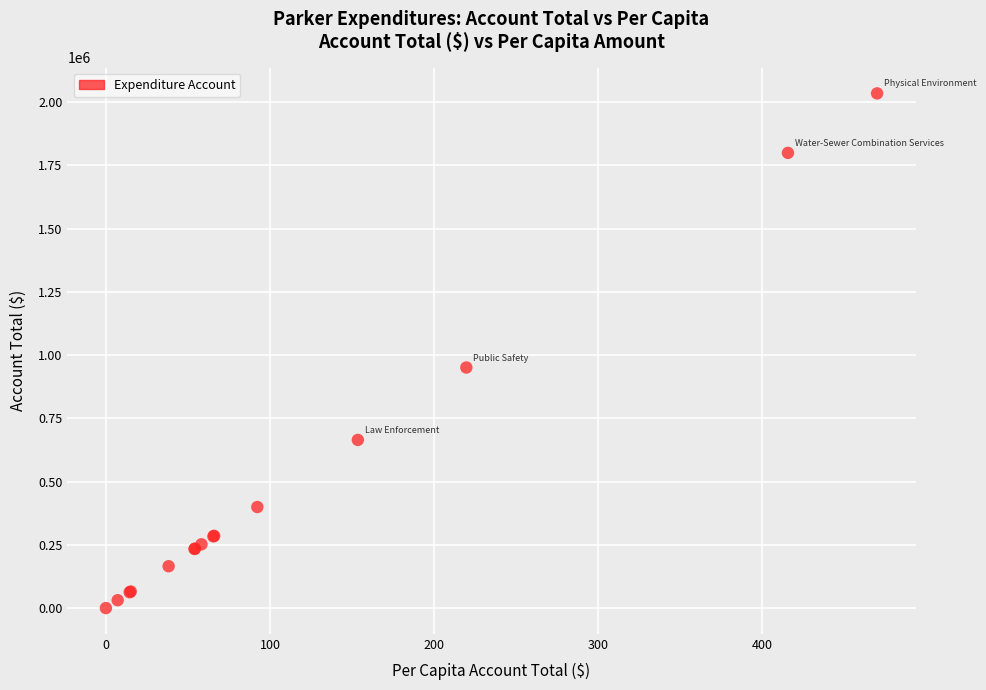

What Y value in the scatter plot is closest to 1017295?

950944